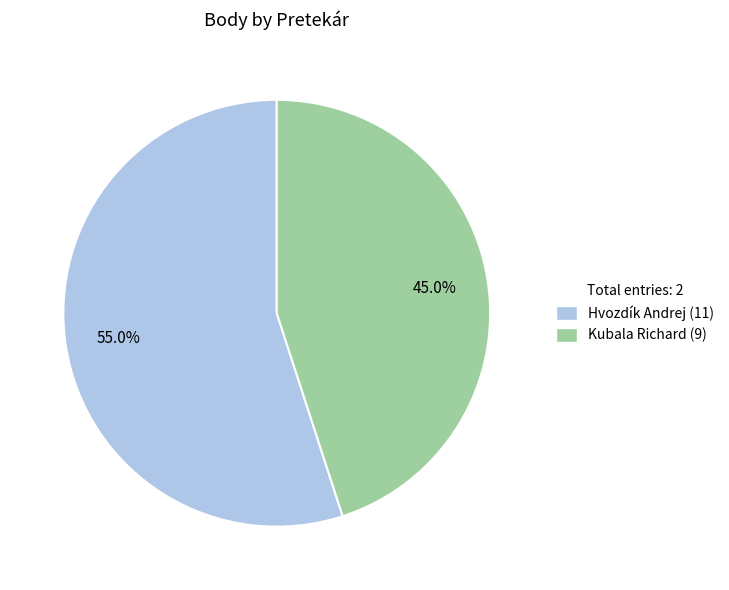

What is the largest slice in the pie chart?

Hvozdík Andrej